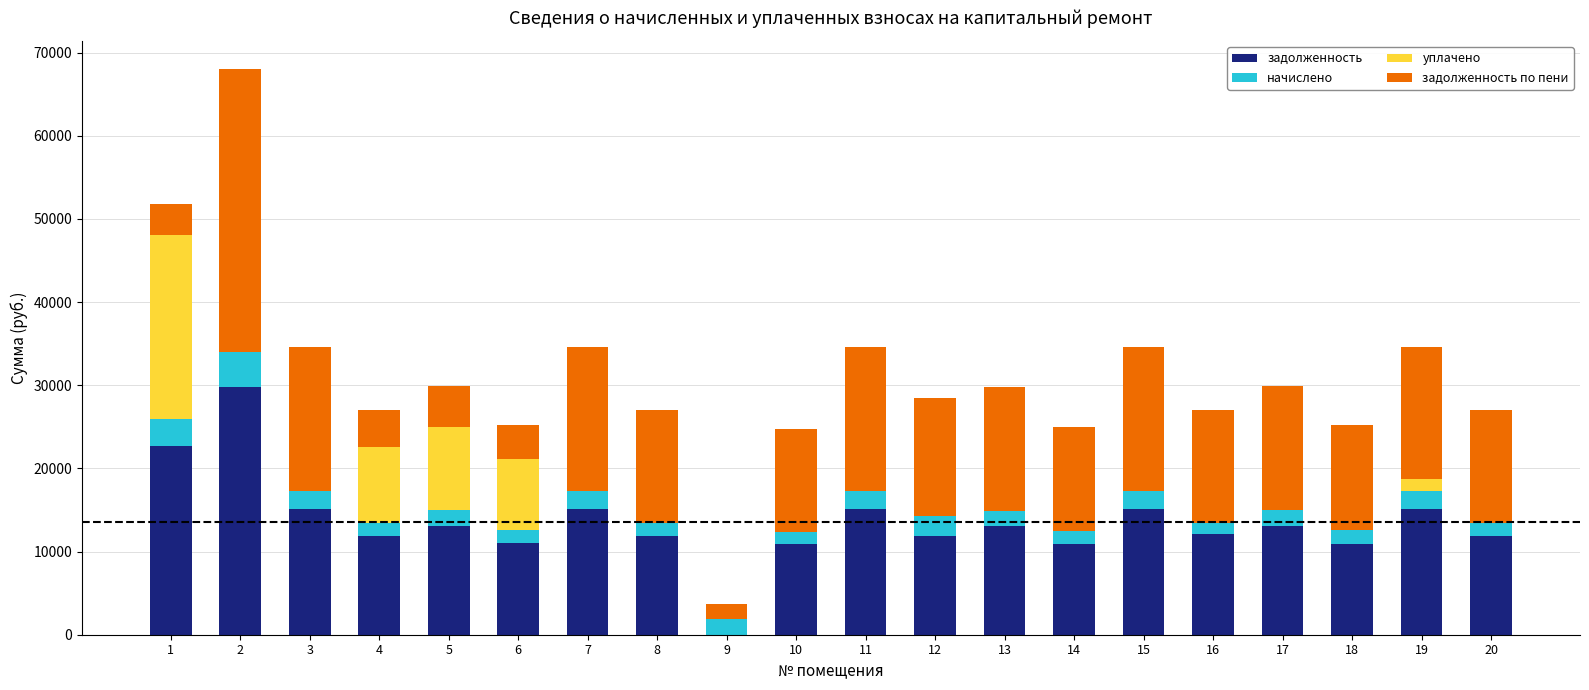

What is the sum of all задолженность values?

270548.8